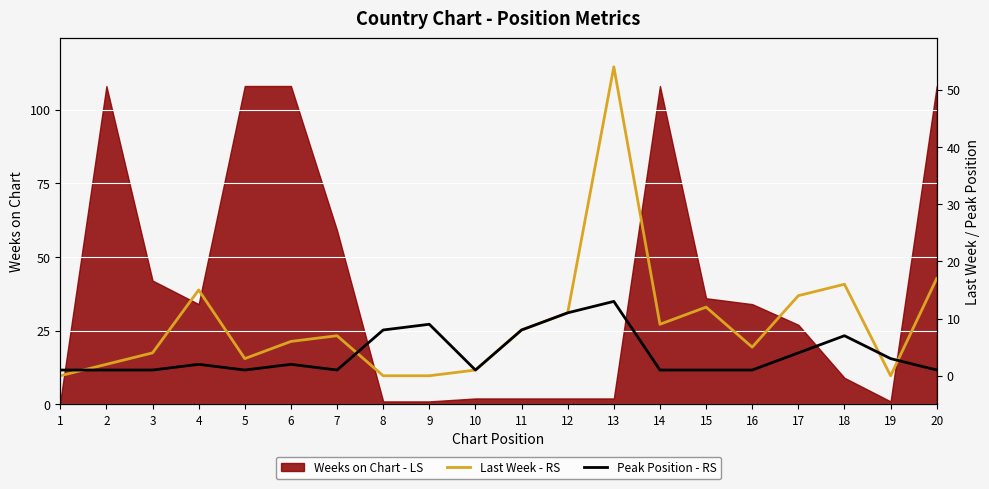

Is the value of Last Week - RS at 7 greater than the value of Peak Position - RS at 12?

No